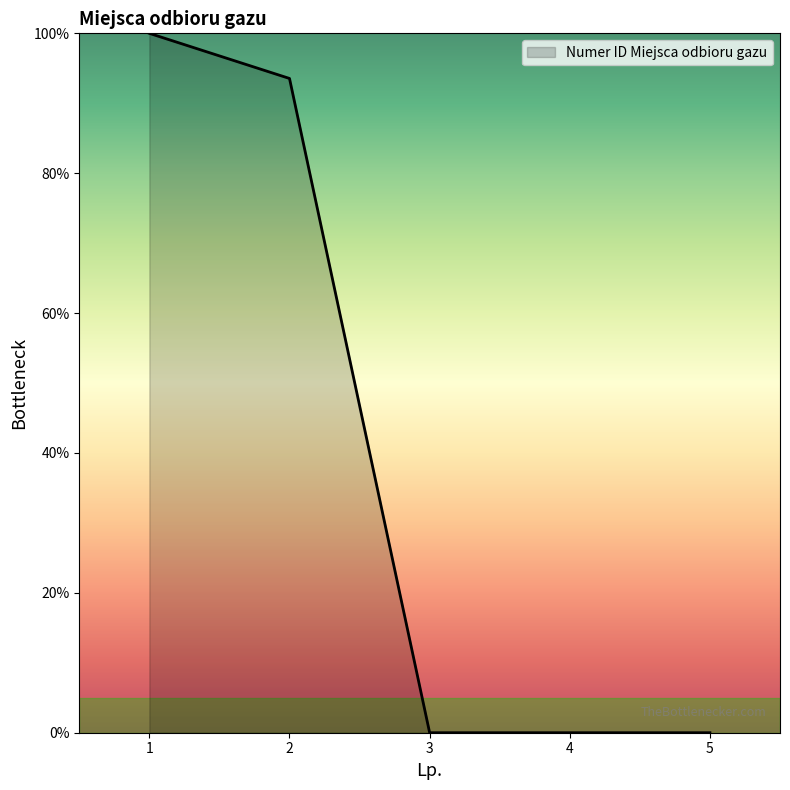

Reading right to left, transcribe all the data shown in this chart.

5=0.0	4=0.0	3=0.0	2=93.5	1=100.0